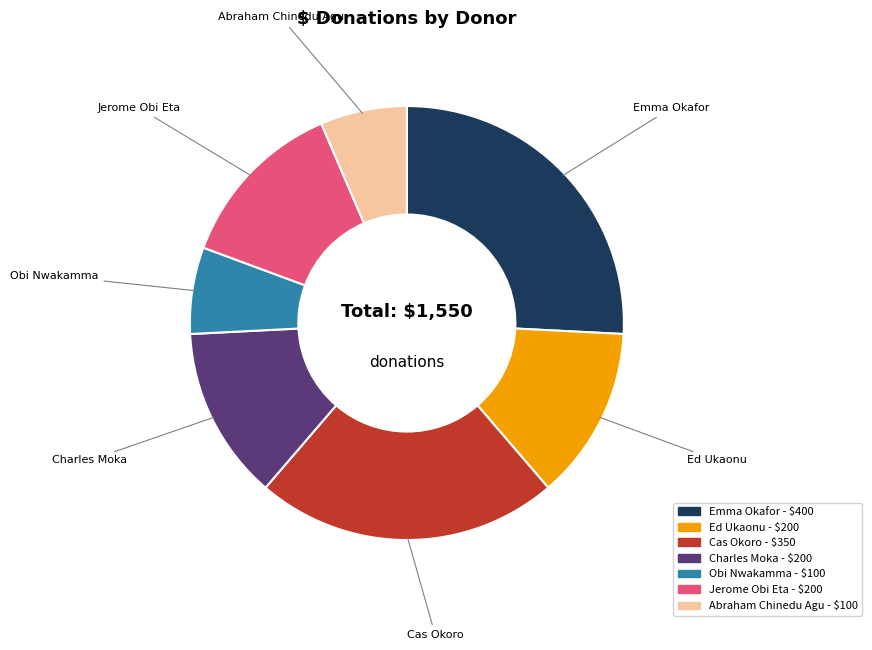

Which slice is the largest?

Emma Okafor